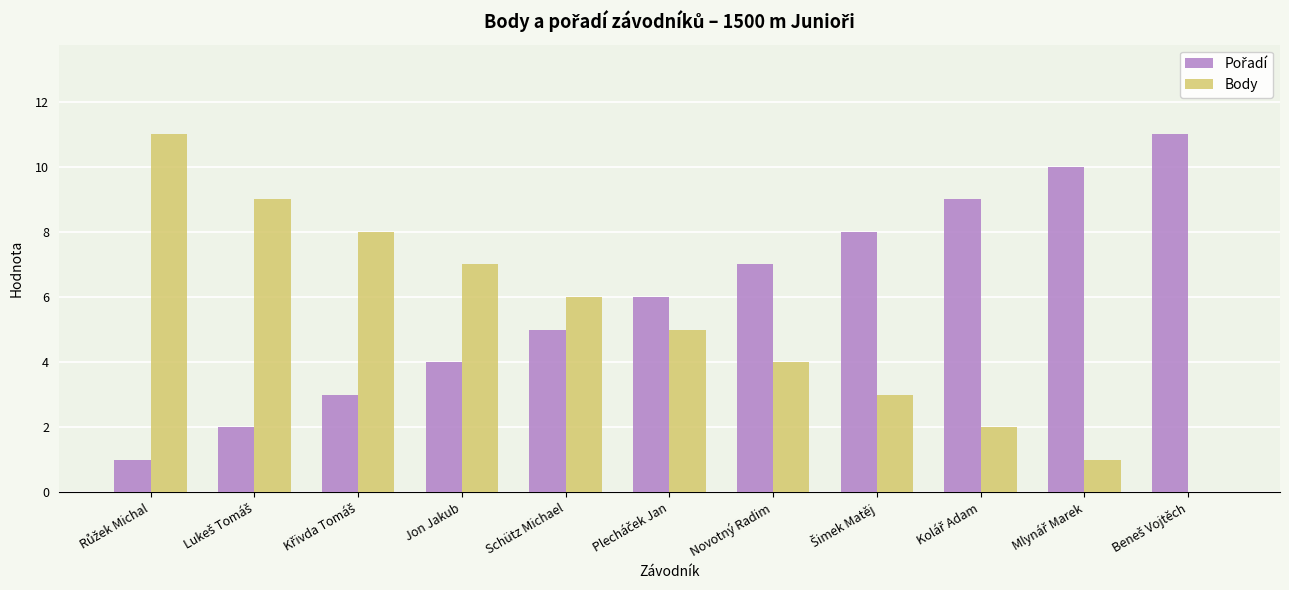

Count the number of categories in the chart.

11